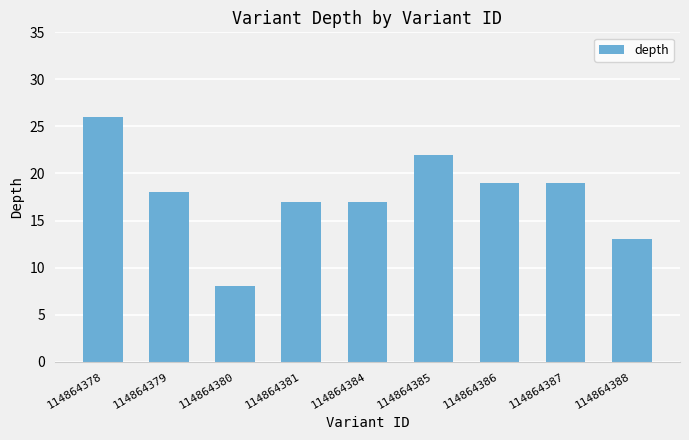

What is the minimum value shown in the chart?

8